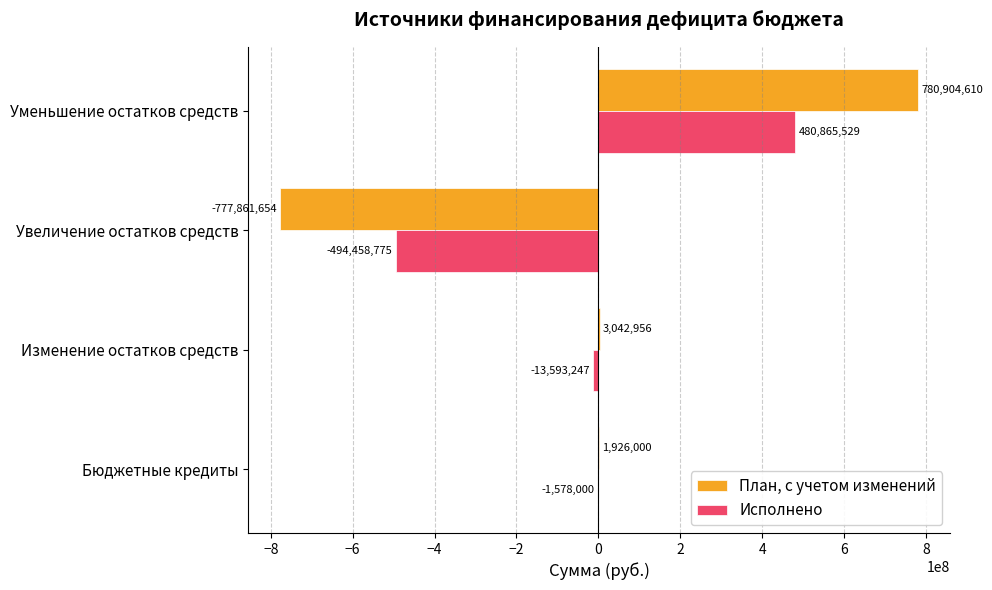

Is the value of План, с учетом изменений at Бюджетные кредиты greater than the value of Исполнено at Изменение остатков средств?

Yes